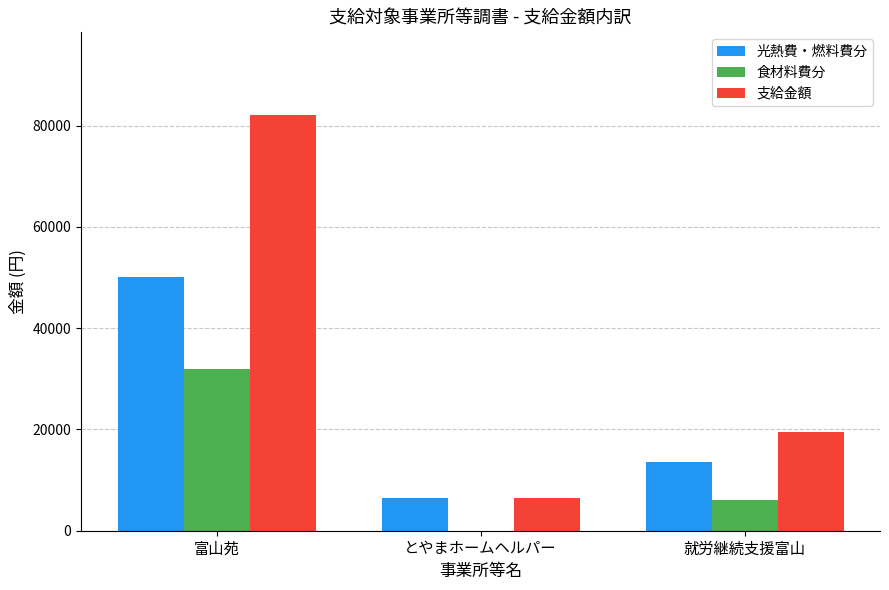

Which series changed the most between とやまホームヘルパー and 就労継続支援富山?

支給金額